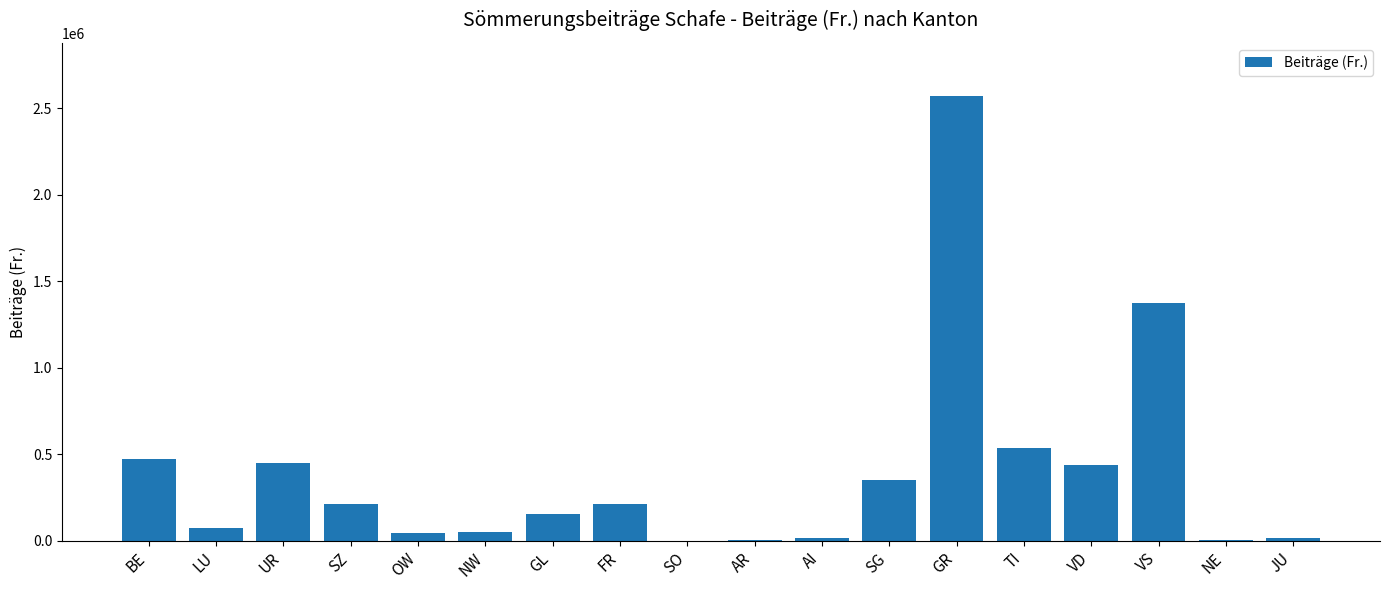

Which has a higher value, GL or FR?

FR